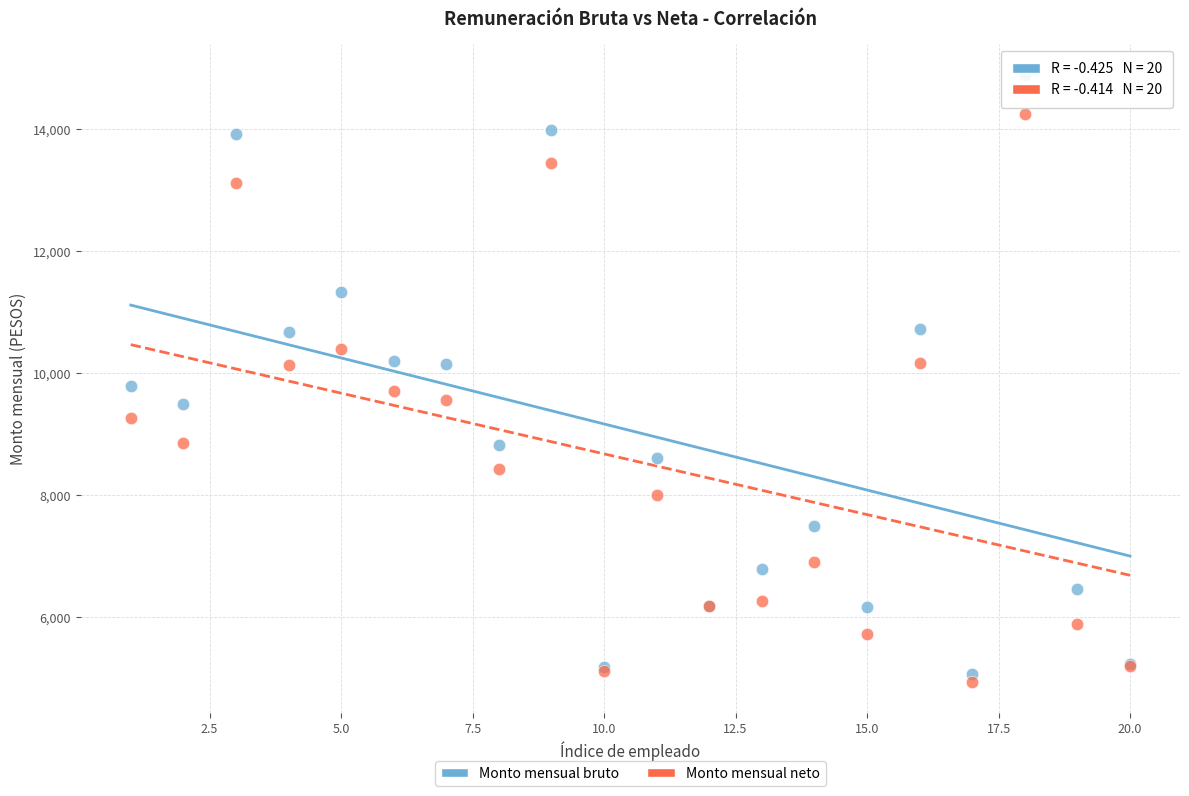

What are all the series names shown in the legend?

Monto mensual bruto, Monto mensual neto